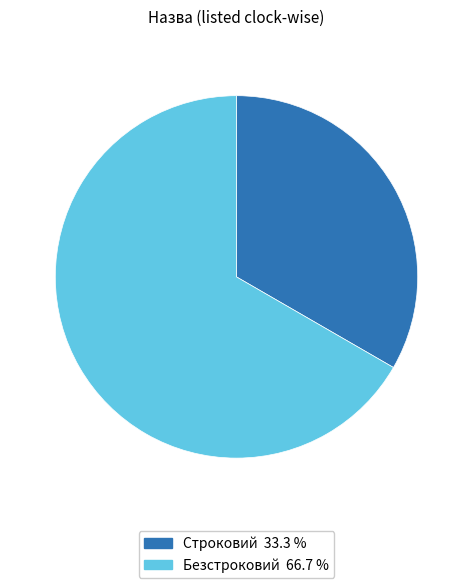

How many segments does this pie chart have?

2